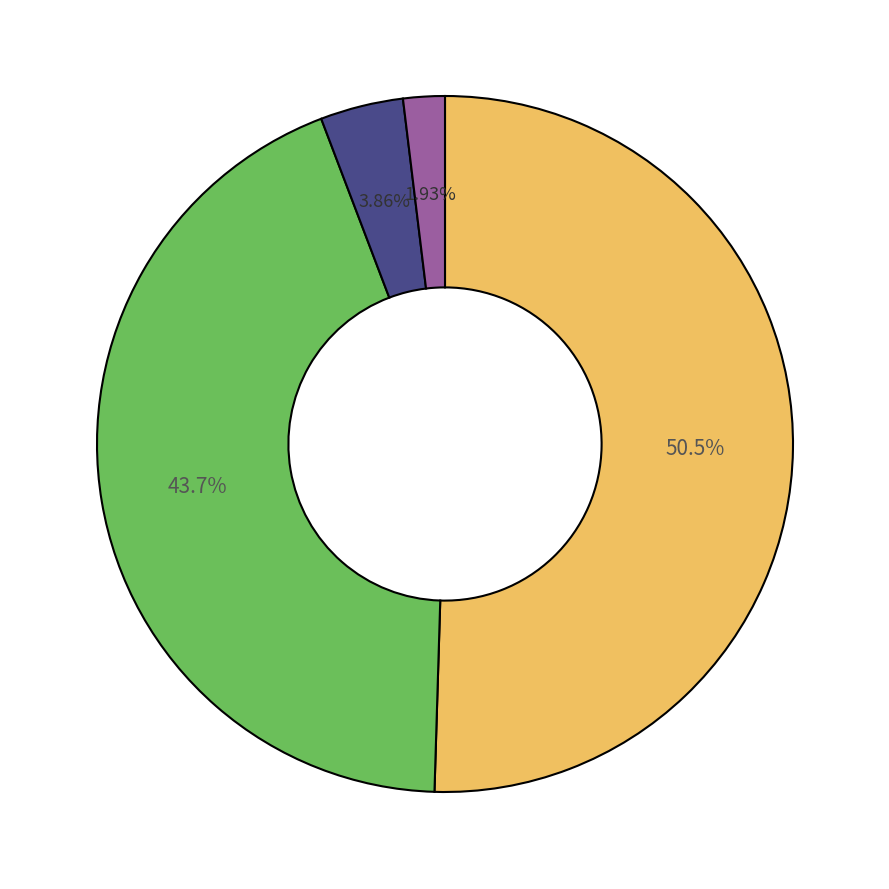

Does any single category account for the majority?

Yes